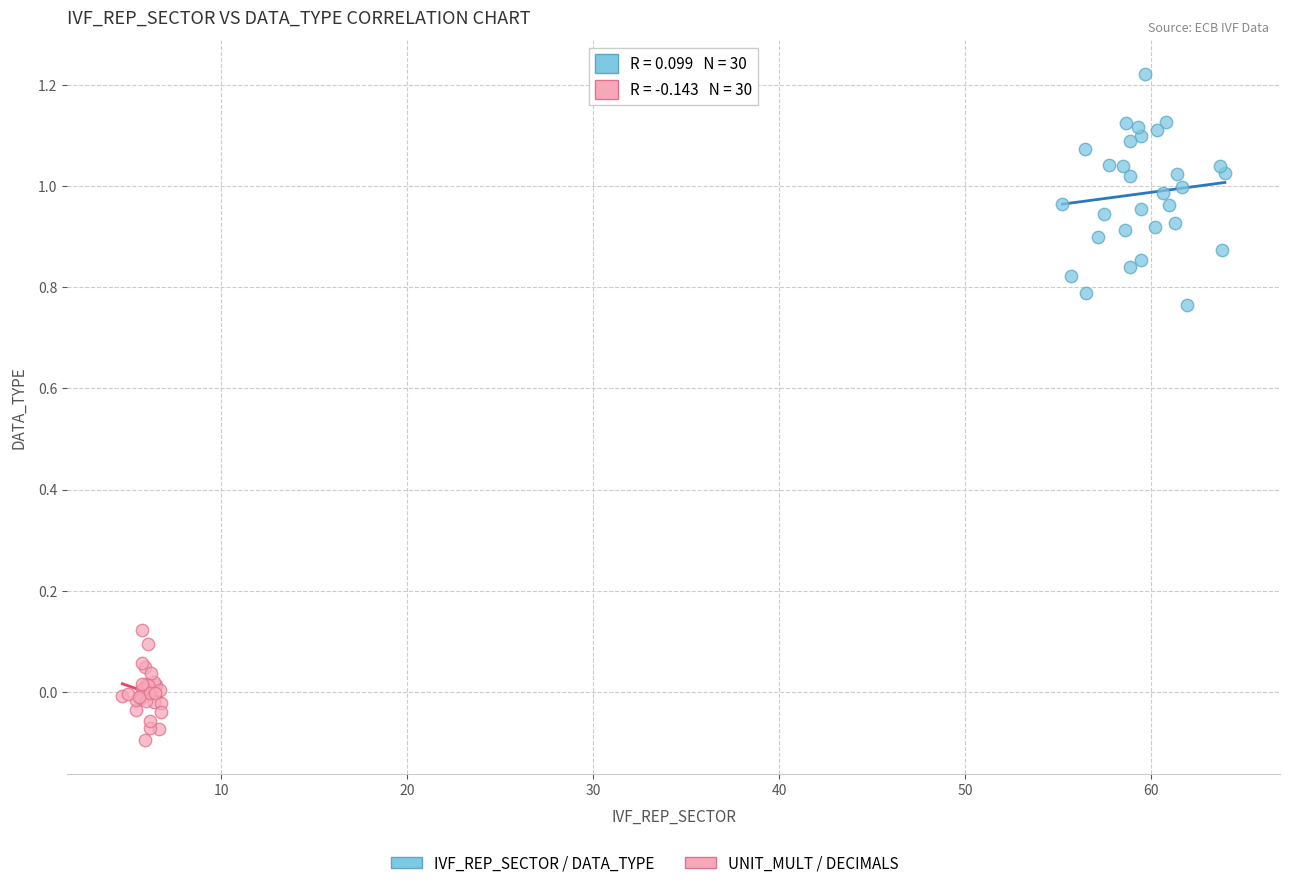

Which series reaches the maximum Y coordinate?

IVF_REP_SECTOR / DATA_TYPE